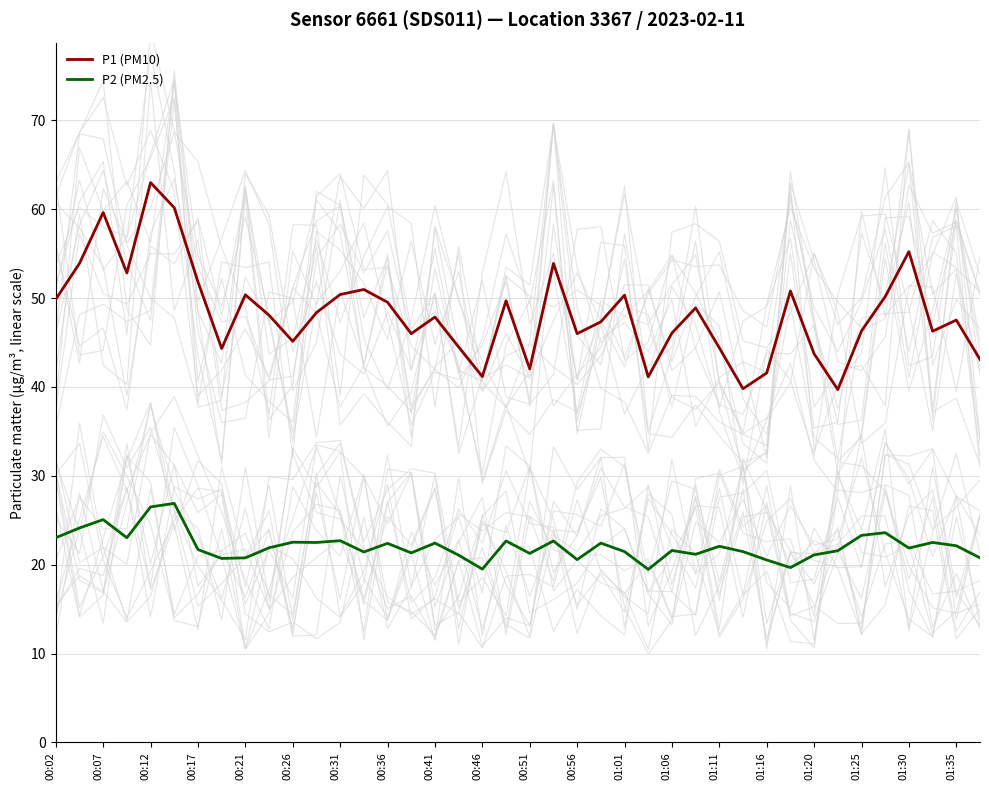

How many lines are shown in the chart?

2